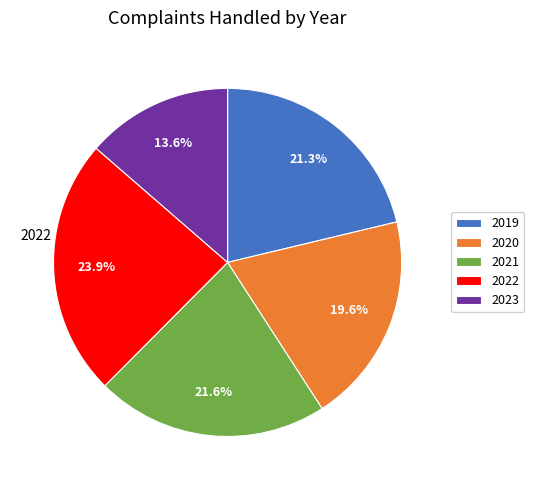

How many segments does this pie chart have?

5